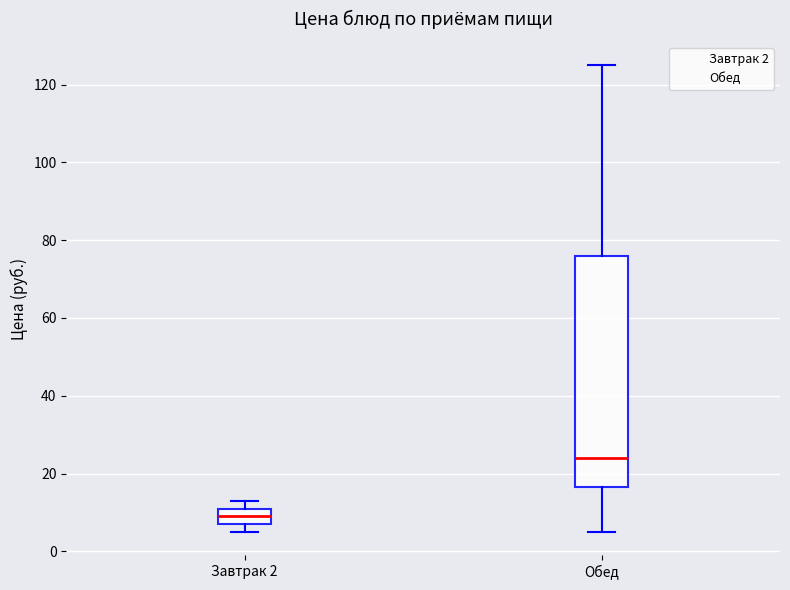

Where is the lower edge of the box for Обед on the y-axis? The values are not printed on the chart, so give them approximately, as read against the axis.

16